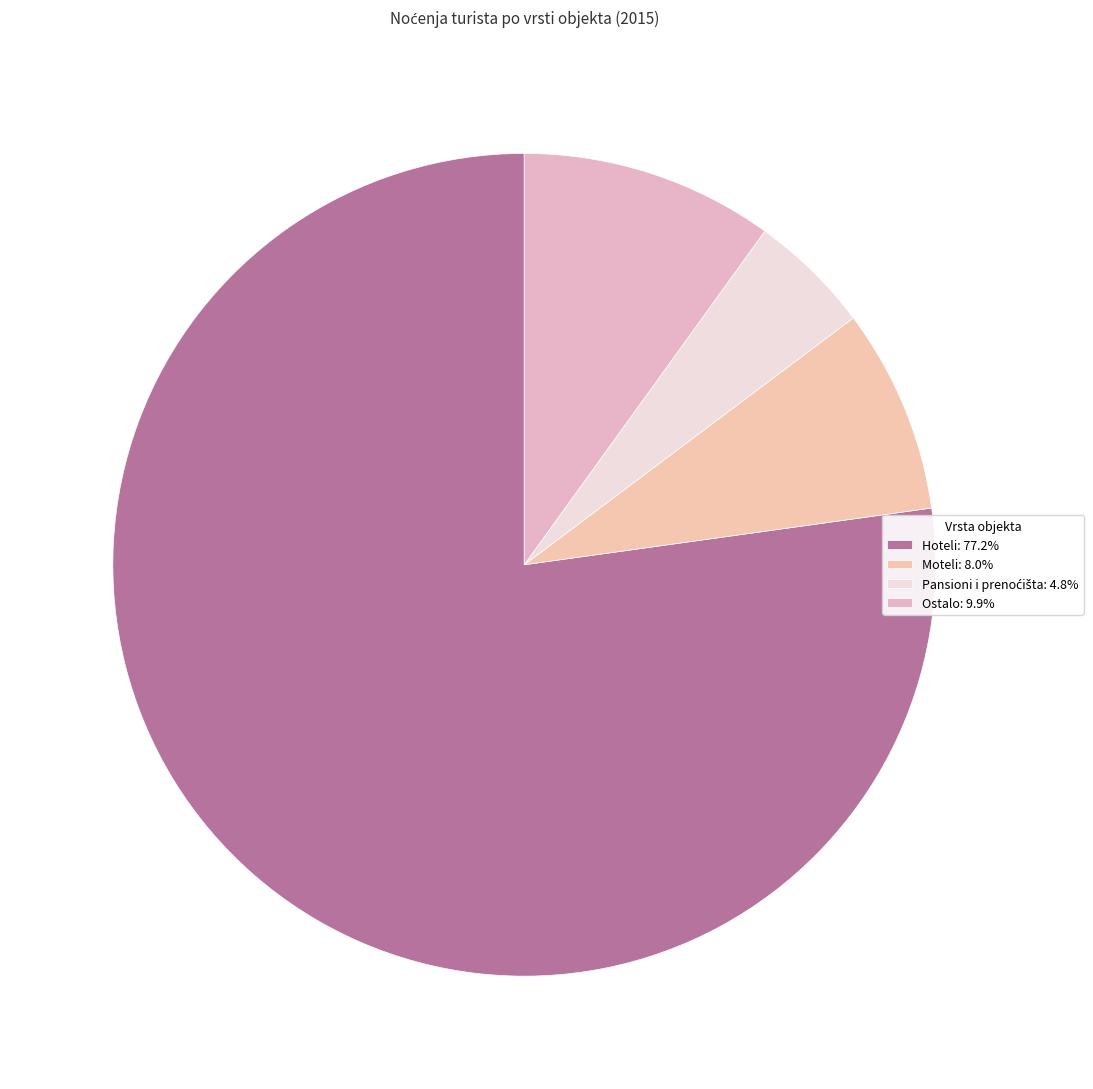

Does Ostalo account for over 50% of the chart?

No